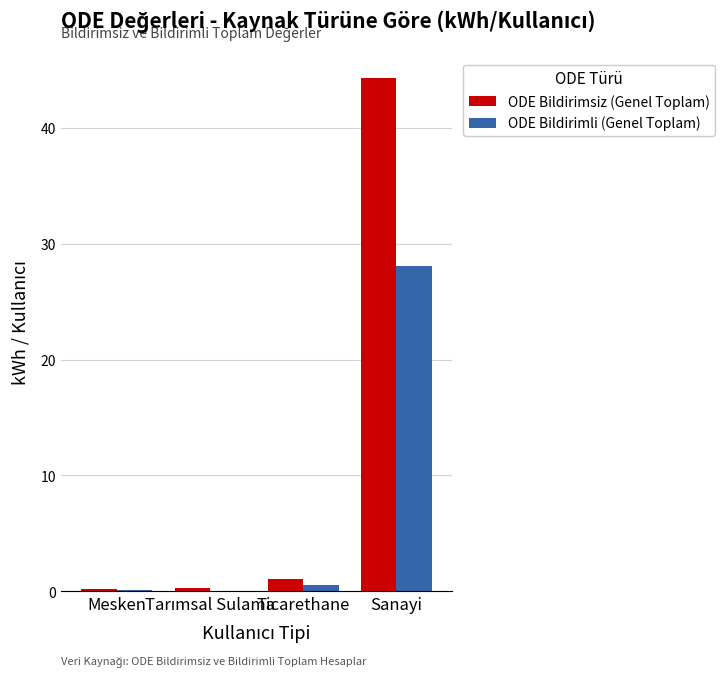

Where does the ODE Bildirimsiz (Genel Toplam) series first go above 1?

Ticarethane